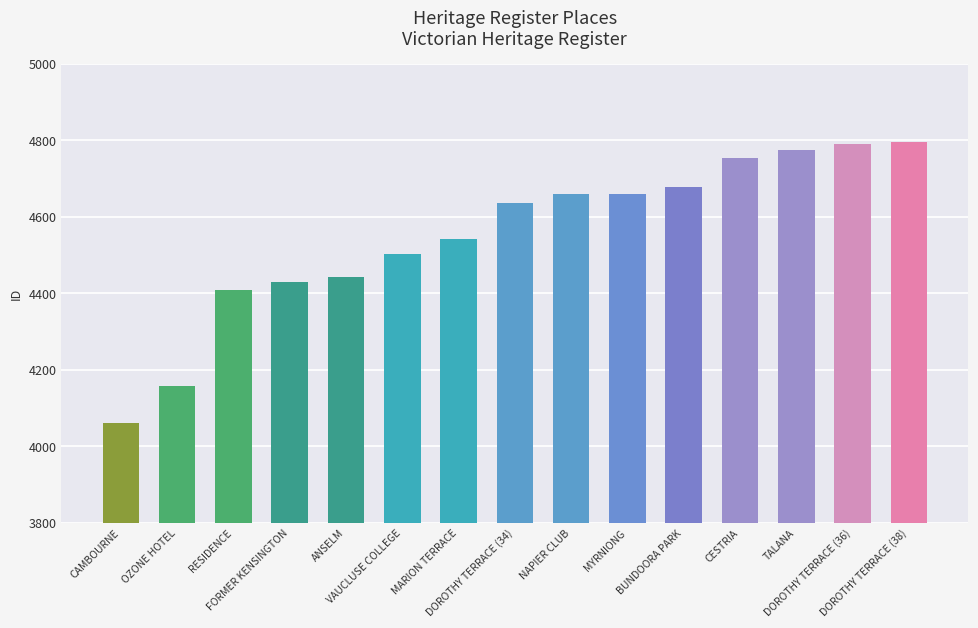

Approximately how many times larger is the value at TALANA compared to RESIDENCE?

1.1